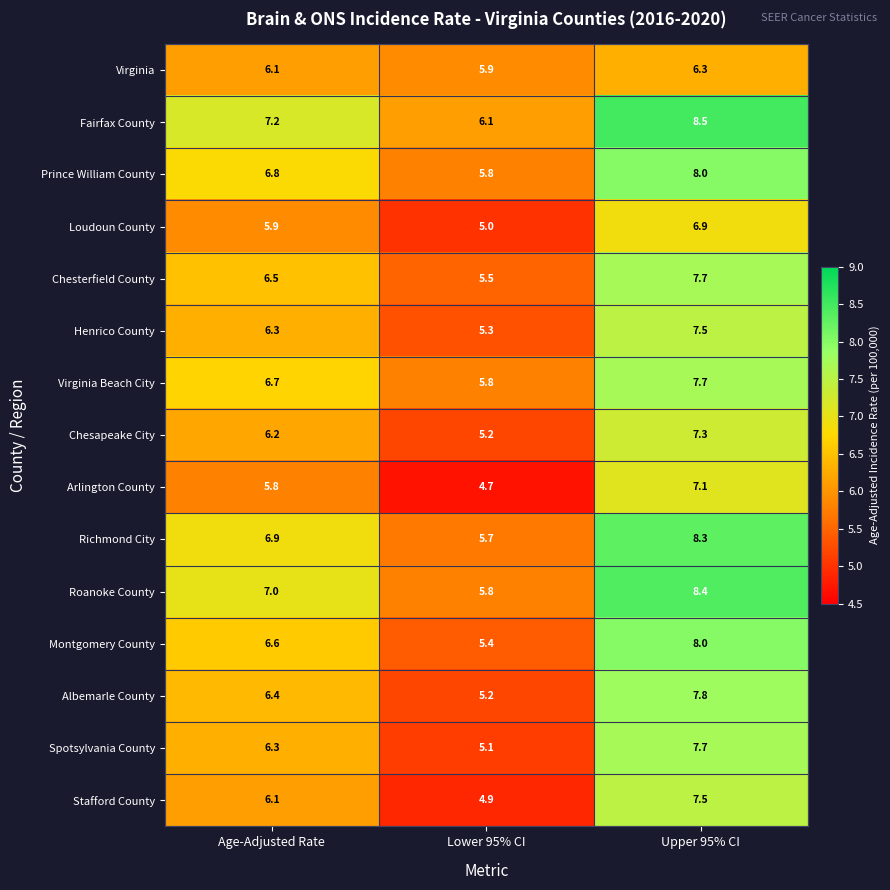

Where is Albemarle County nearest to the value 6?

Age-Adjusted Rate